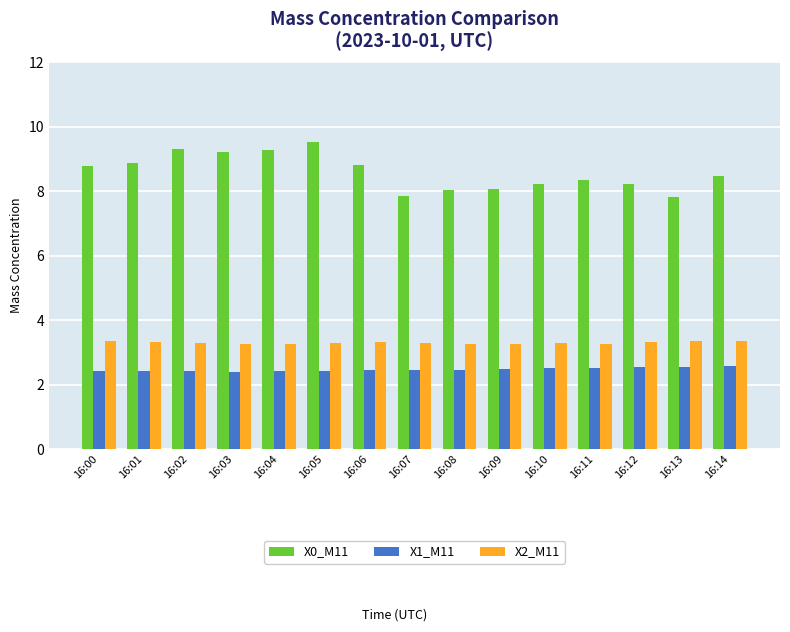

List the series in order of their peak value, highest first.

X0_M11, X2_M11, X1_M11